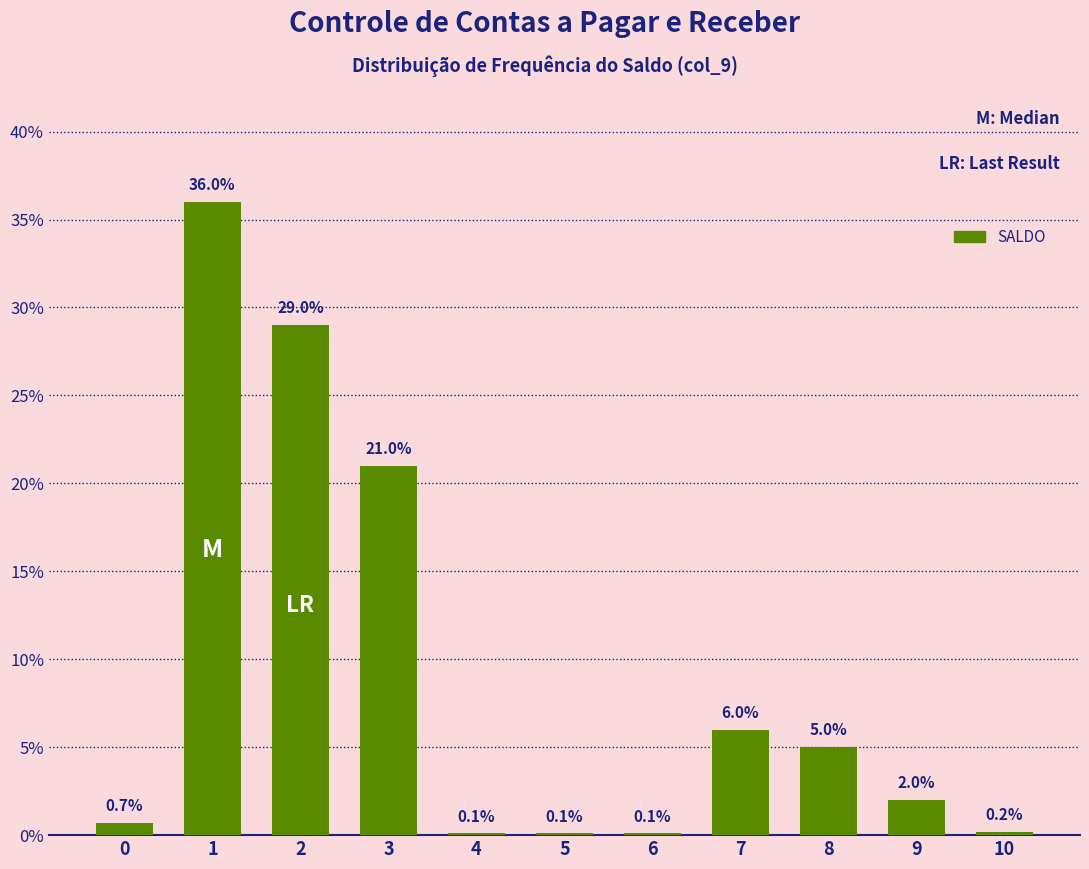

Reading left to right, transcribe all the data shown in this chart.

0=0.7	1=36.0	2=29.0	3=21.0	4=0.1	5=0.1	6=0.1	7=6.0	8=5.0	9=2.0	10=0.2